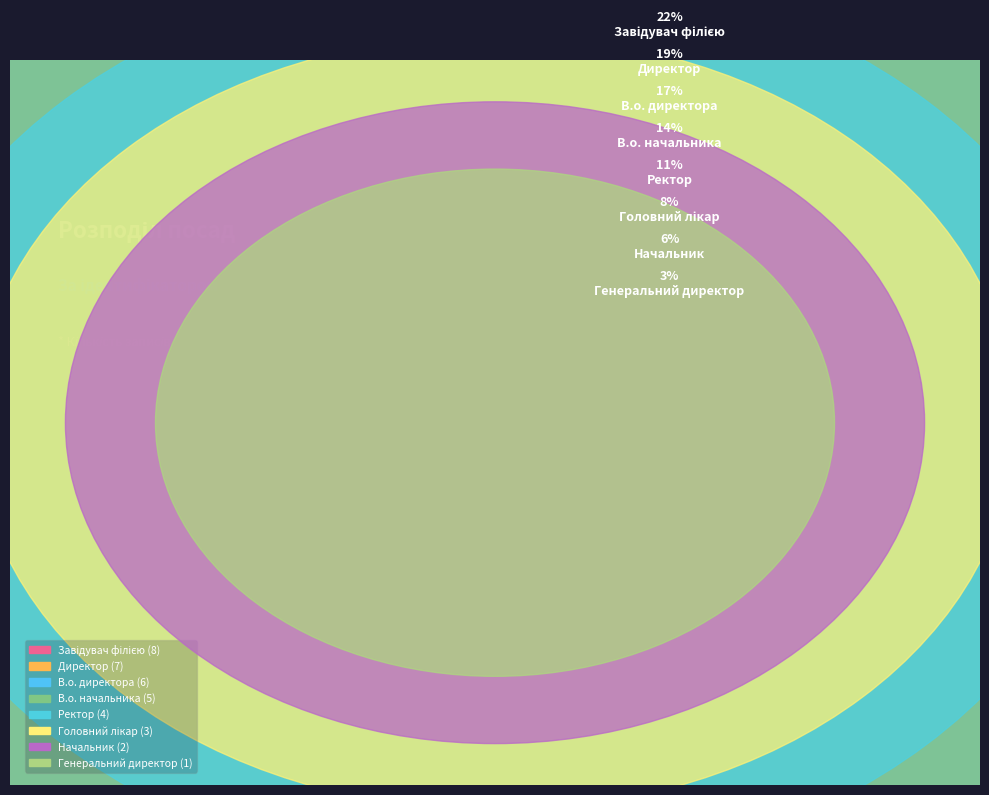

True or false: Генеральний директор accounts for 13% of the total.

False